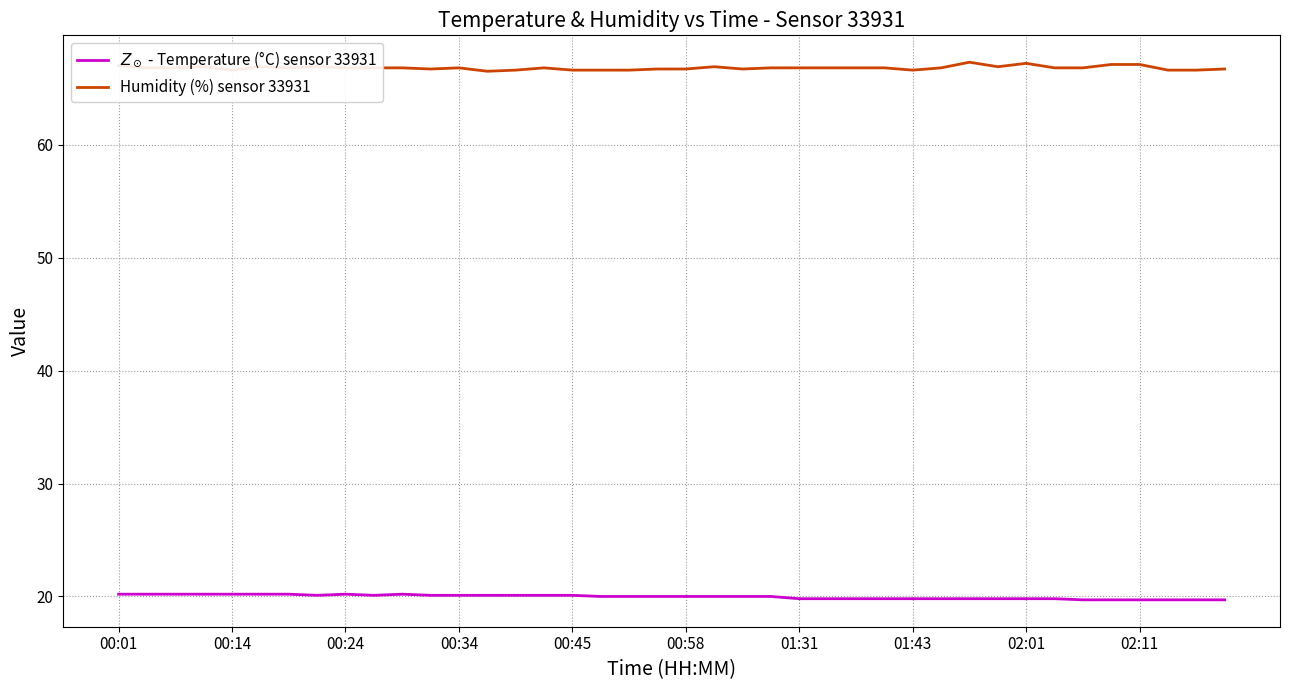

True or false: $Z_\odot$ - Temperature (°C) sensor 33931 and Humidity (%) sensor 33931 intersect in this chart.

False